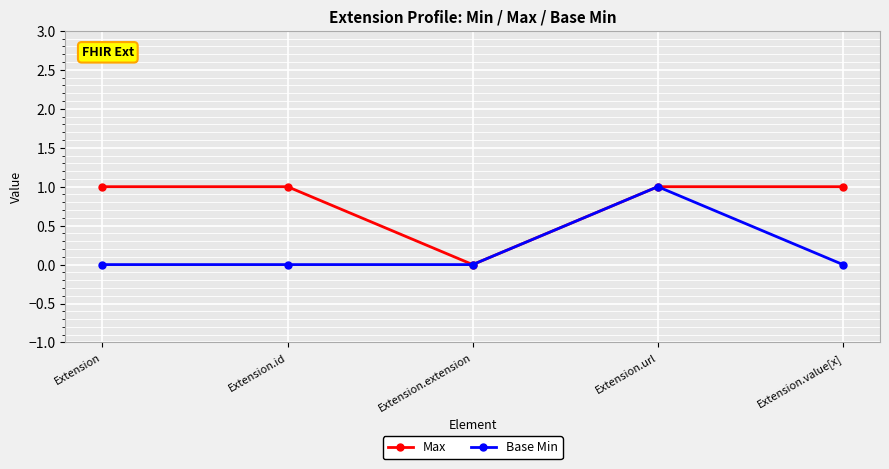

Reading right to left, extract all data points from this chart.

Max: Extension.value[x]=1	Extension.url=1	Extension.extension=0	Extension.id=1	Extension=1
Base Min: Extension.value[x]=0	Extension.url=1	Extension.extension=0	Extension.id=0	Extension=0